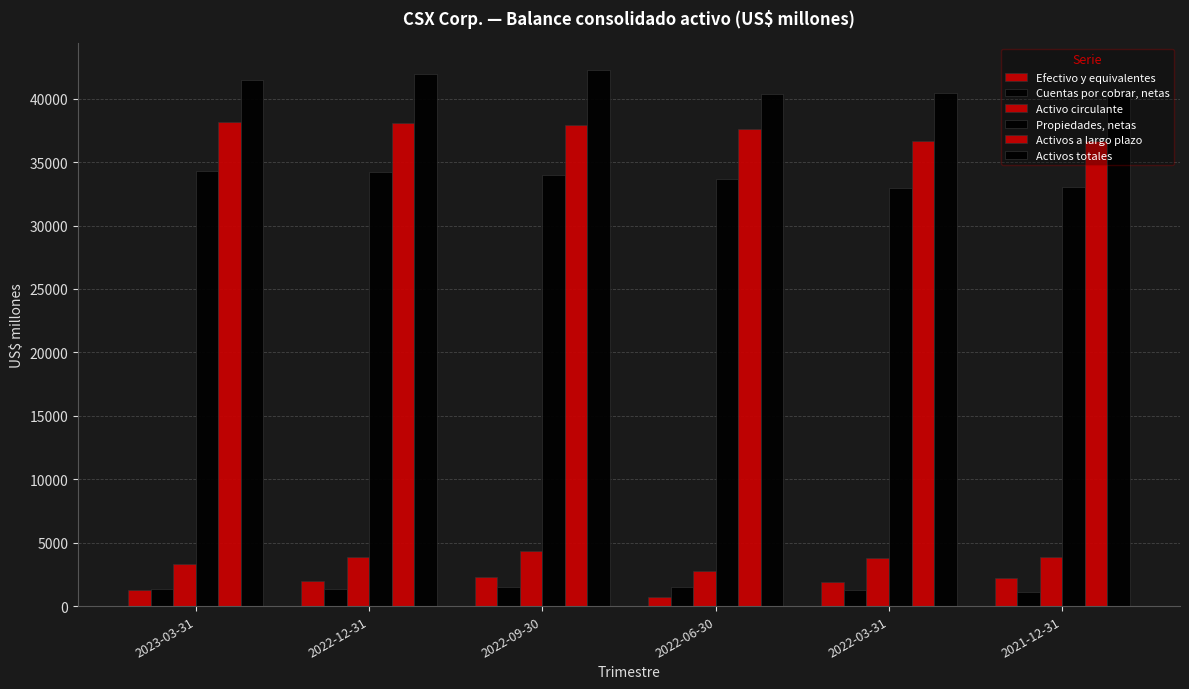

How many groups of bars are there?

6